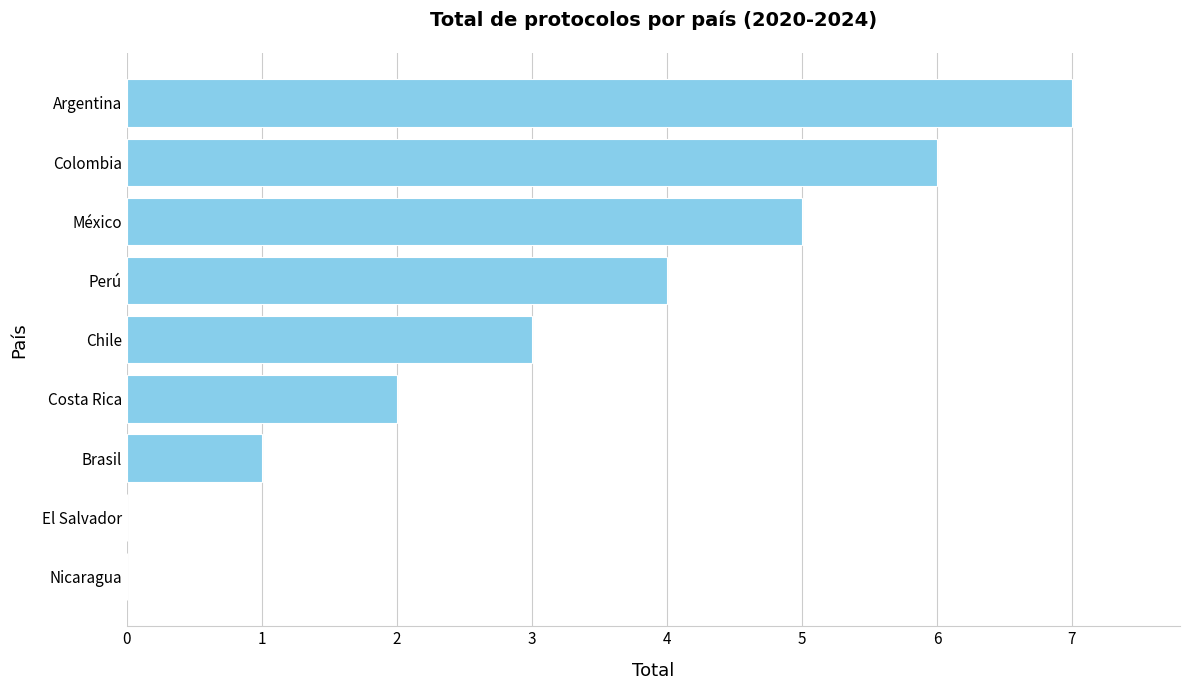

Are the bars grouped side by side (vs. stacked)?

No